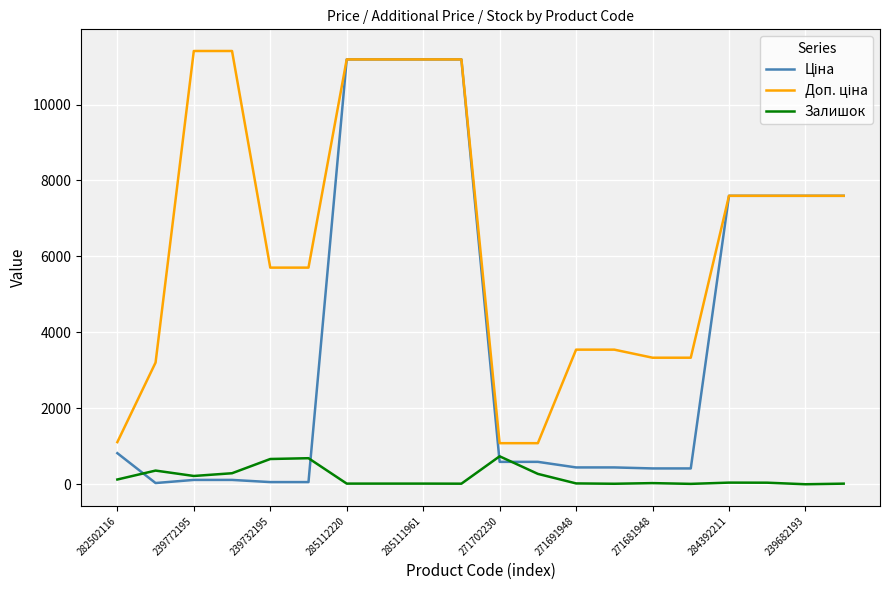

What is the greatest value displayed?

11410.0